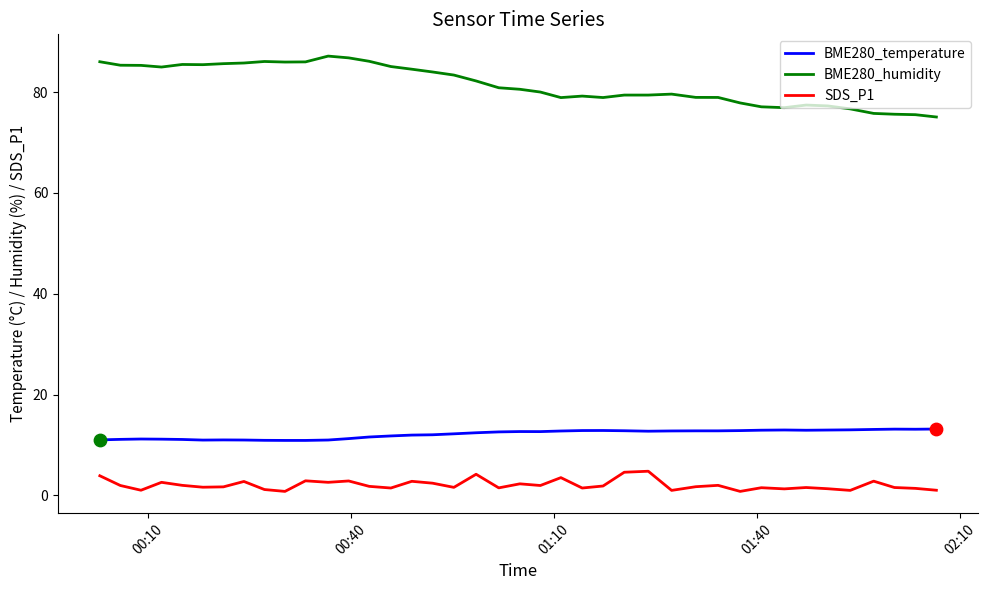

Which series has the largest total across all categories?

BME280_humidity